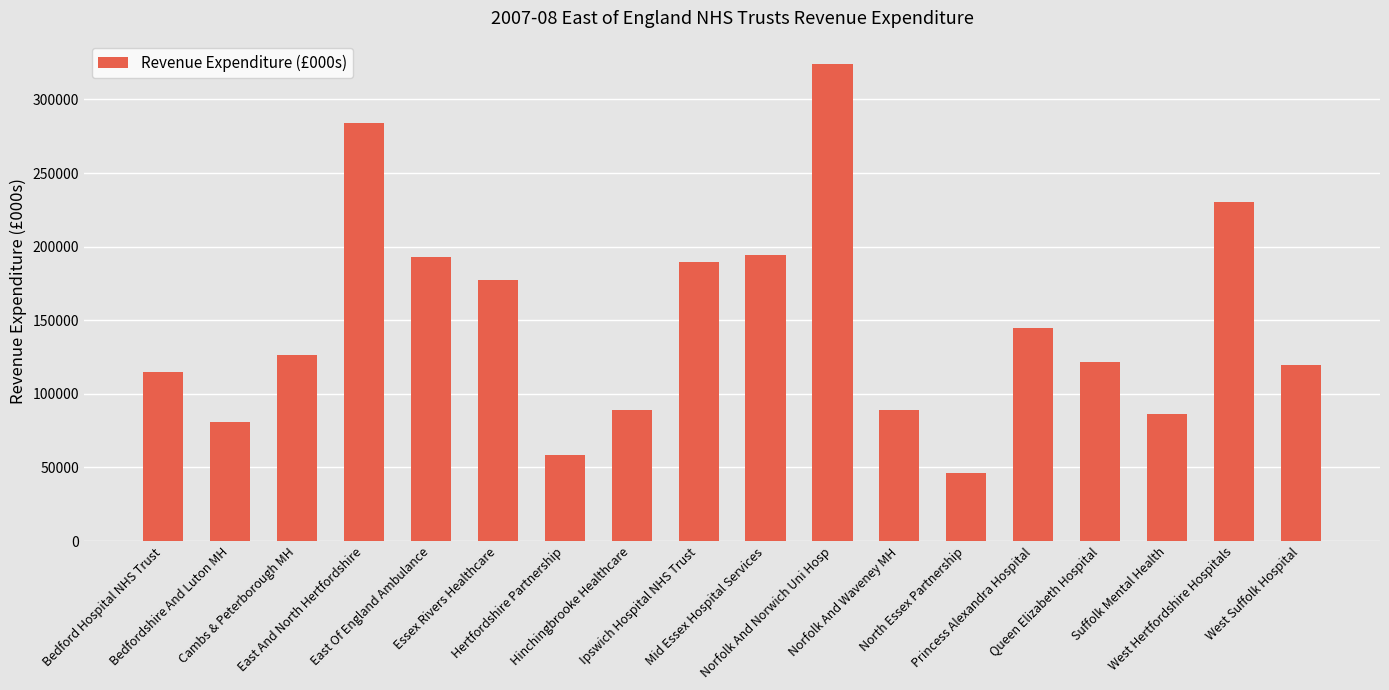

True or false: the data shows 119530 at Essex Rivers Healthcare.

False